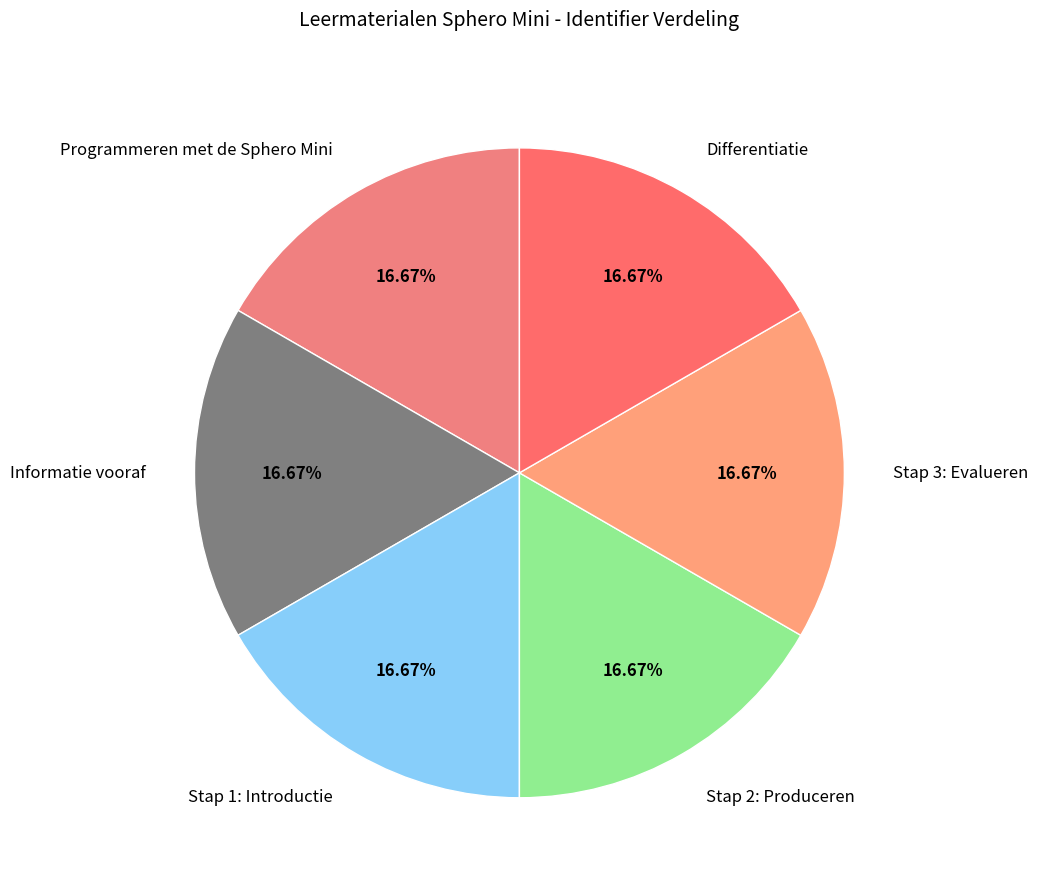

How many slices are in this pie chart?

6